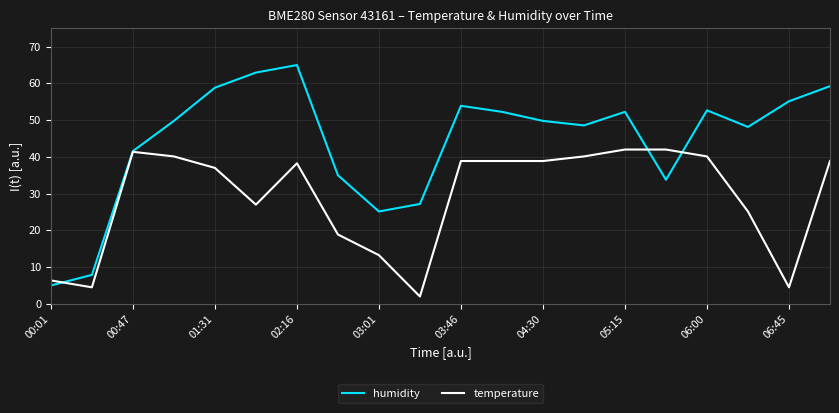

What is the maximum value for temperature?

42.0